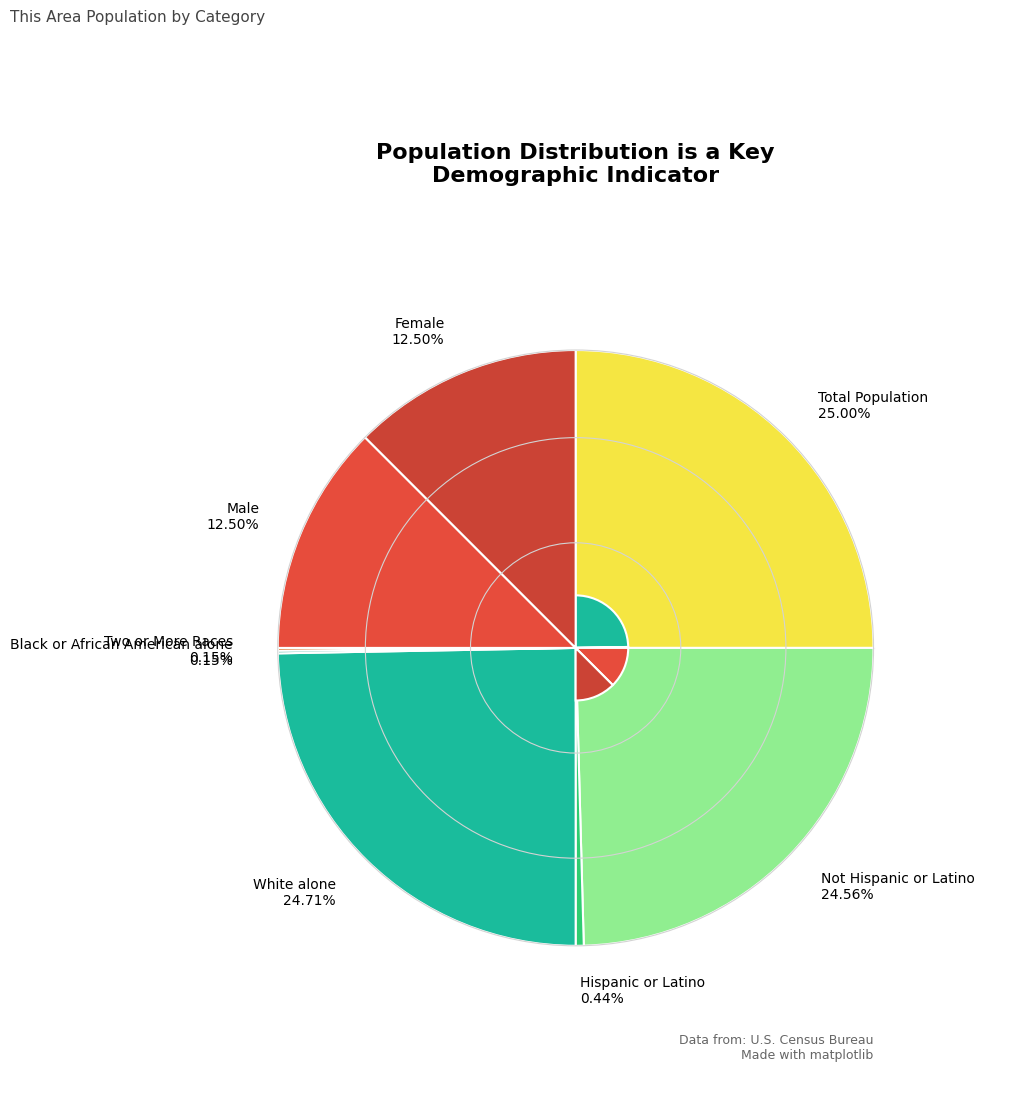

Is there a majority slice in this chart?

No